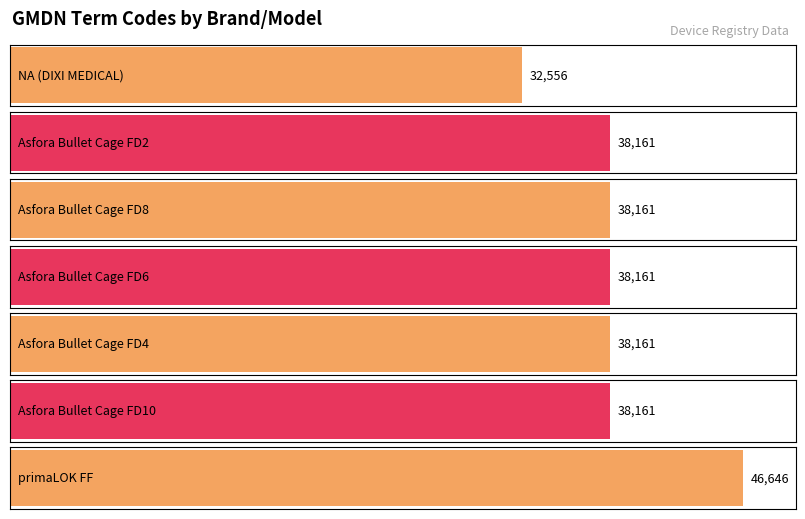

What position from the right is Asfora Bullet Cage FD6?

4